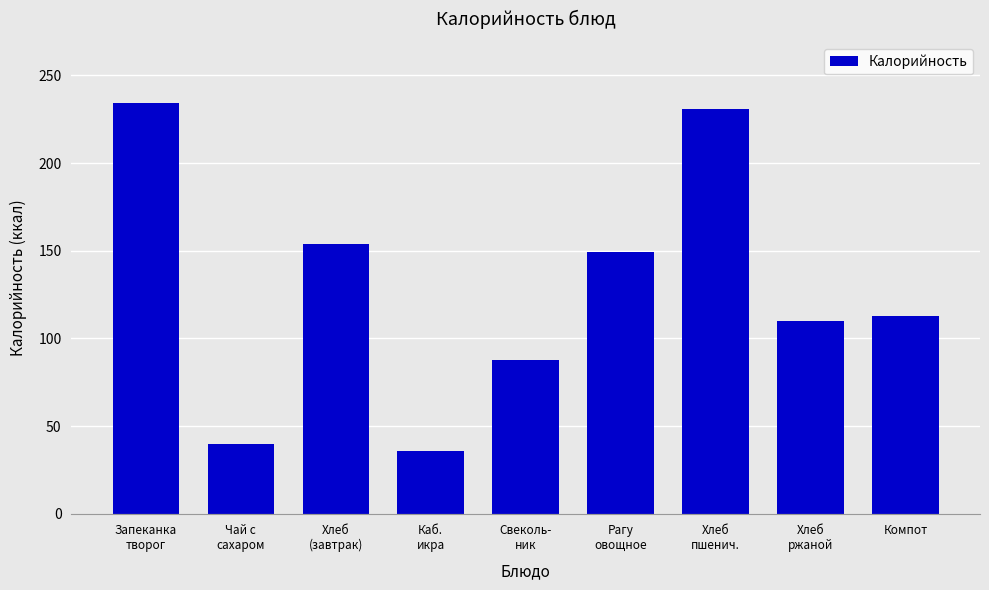

True or false: the data shows 149.3 at Рагу
овощное.

True